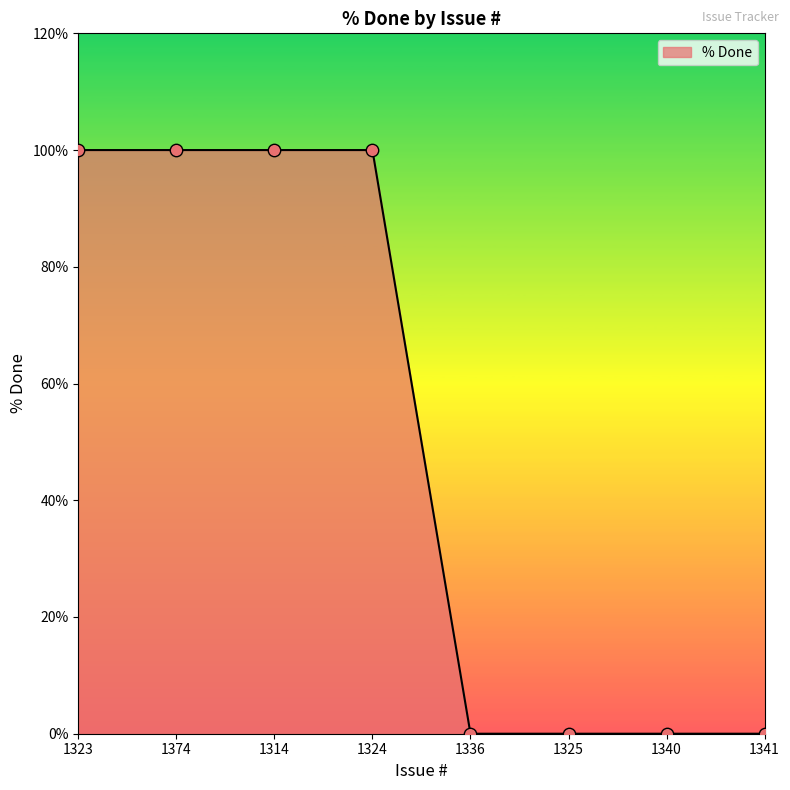

What is the ratio of the value at 1374 to the value at 1323?

1.0